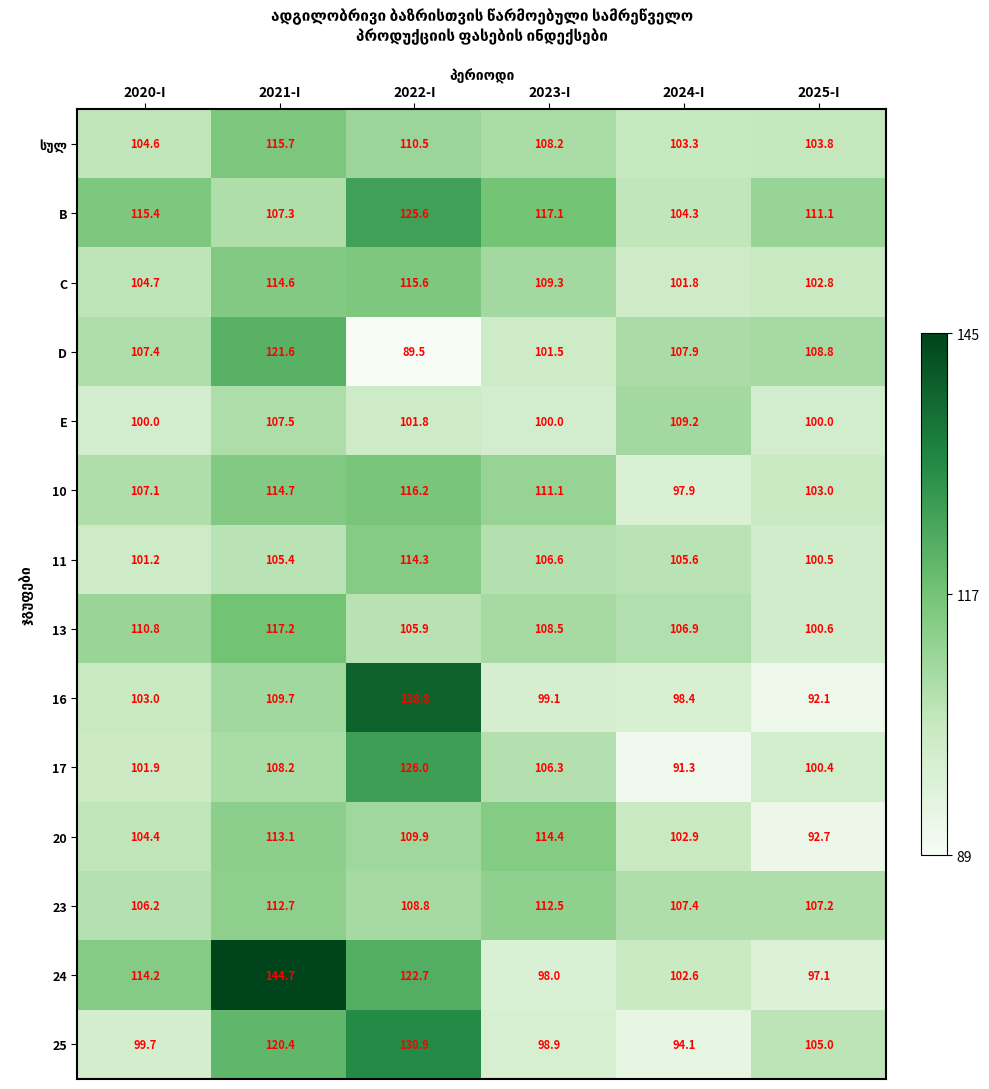

What is the minimum value for E?

100.0